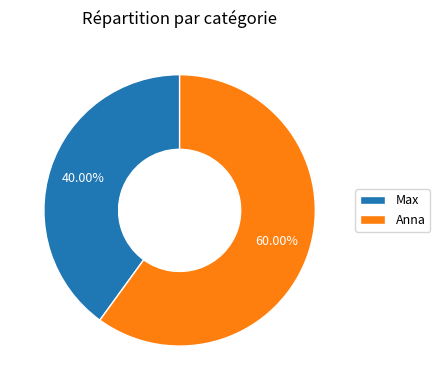

The Anna slice represents 60% of the pie. True or false?

True